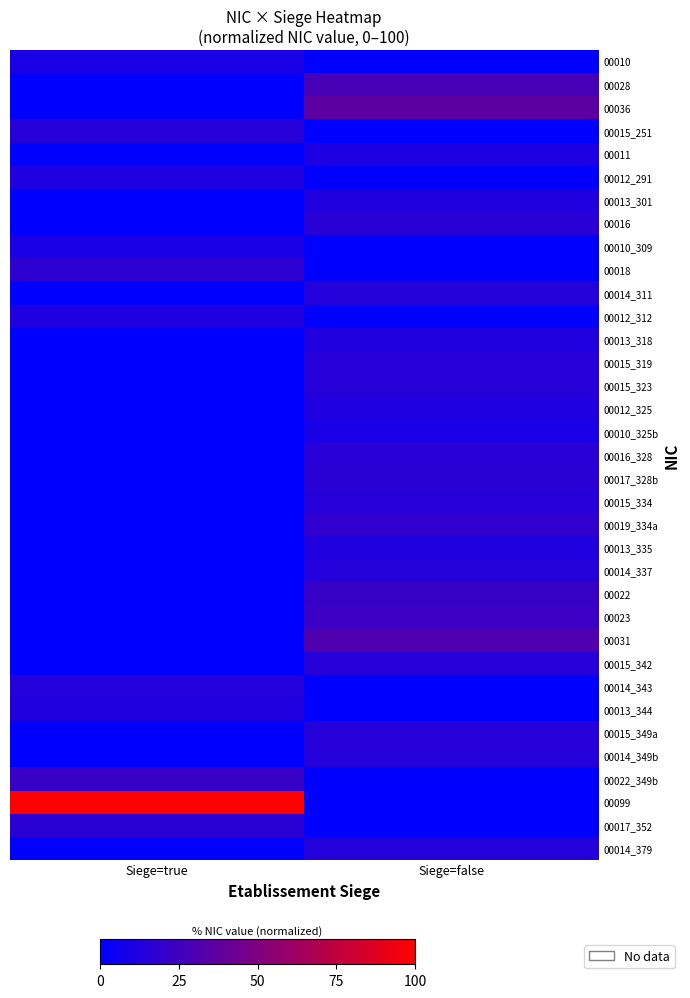

Which series has the widest spread of values?

00099